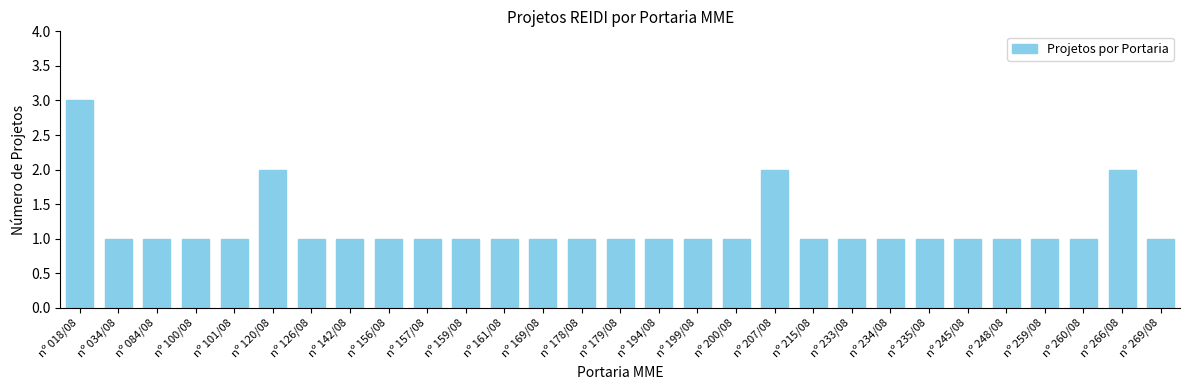

What is the greatest value displayed?

3